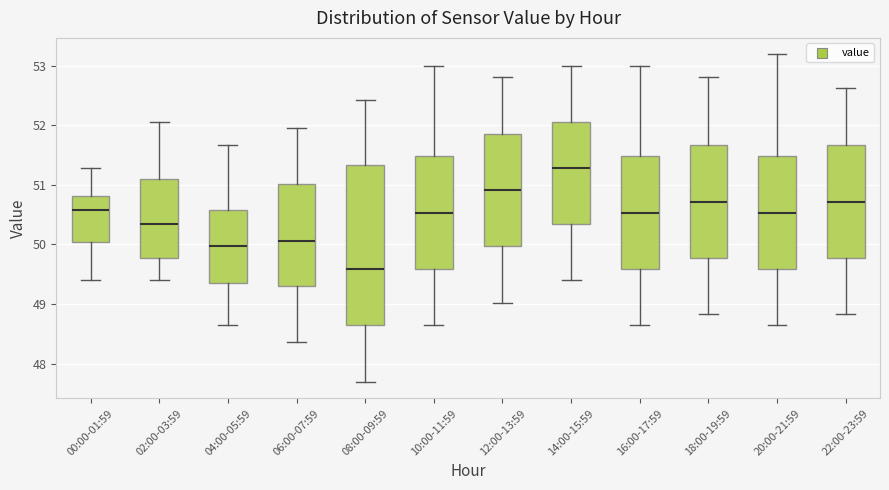

Which box has the lowest median line?

08:00-09:59